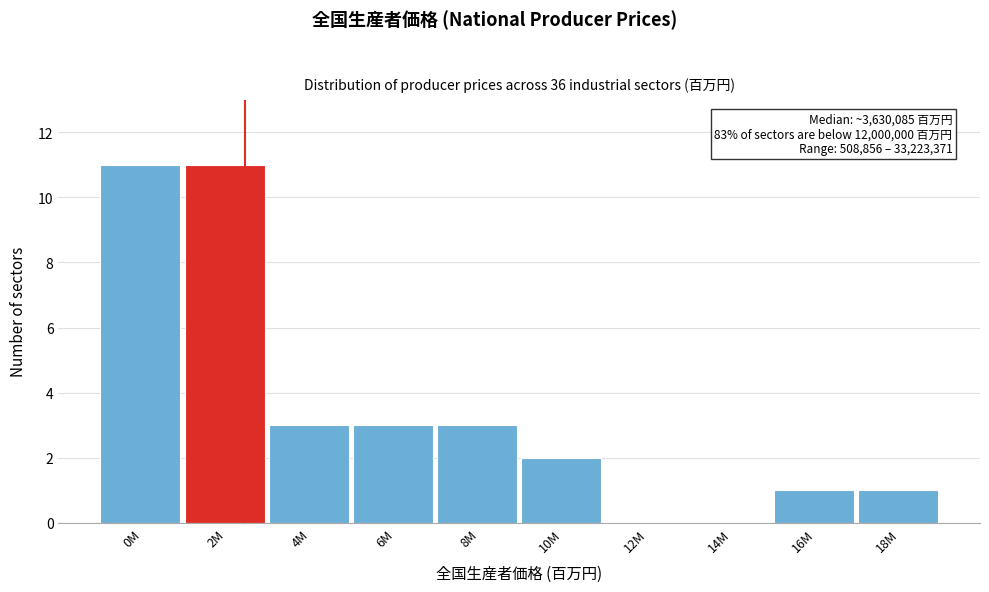

Reading right to left, transcribe all the data shown in this chart.

18M=1	16M=1	14M=0	12M=0	10M=2	8M=3	6M=3	4M=3	2M=11	0M=11